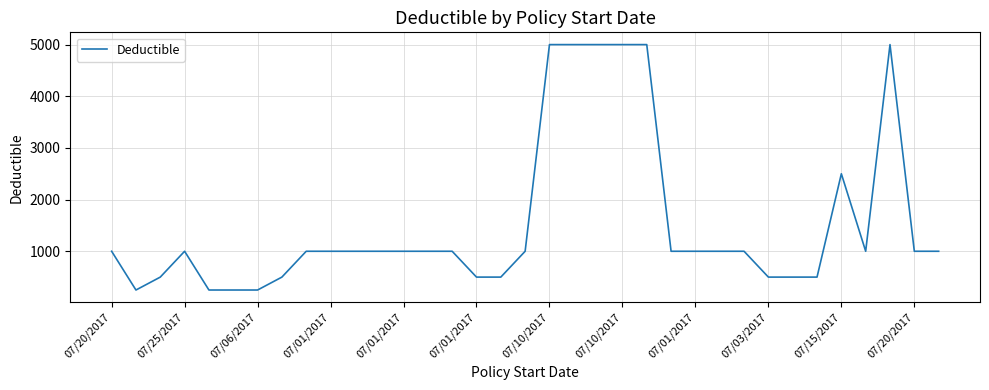

How many lines are shown in the chart?

1